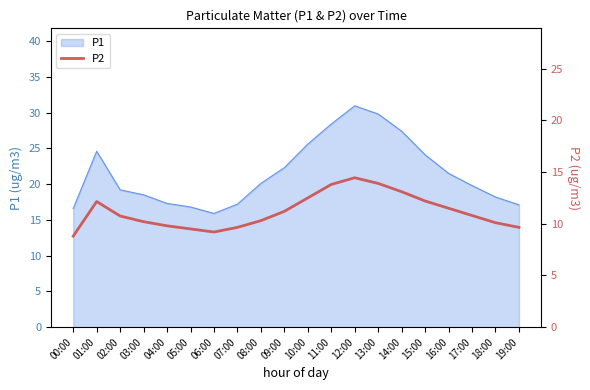

The value of P1 at 04:00 is 17.3. True or false?

True